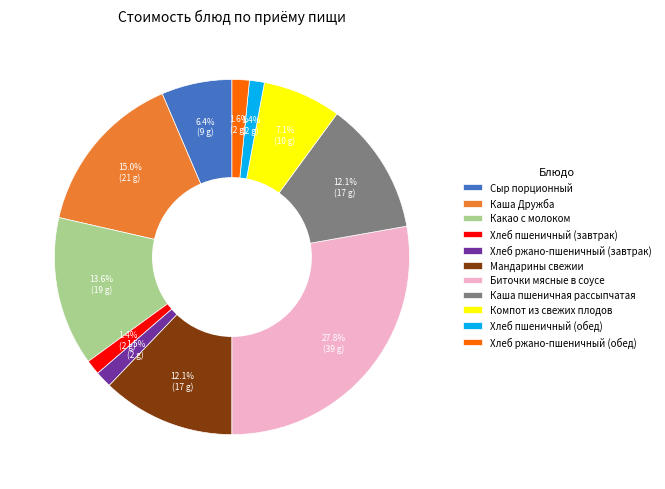

What percentage do Биточки мясные в соусе and Сыр порционный together represent?

34.2%